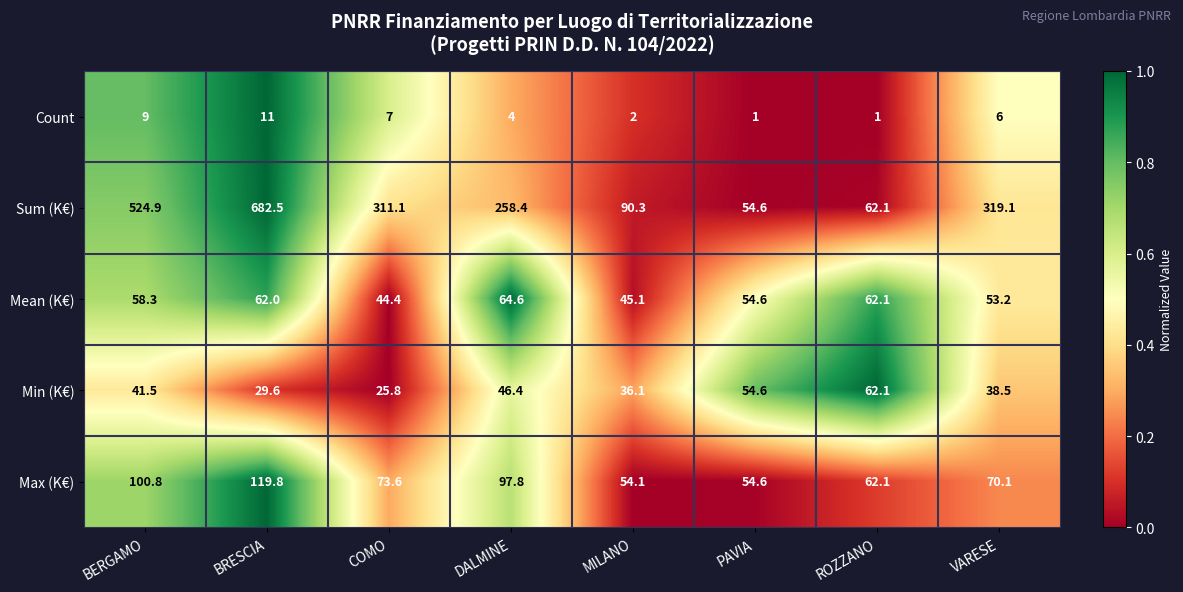

At VARESE, list the series in order from largest to smallest.

Sum (K€), Max (K€), Mean (K€), Min (K€), Count